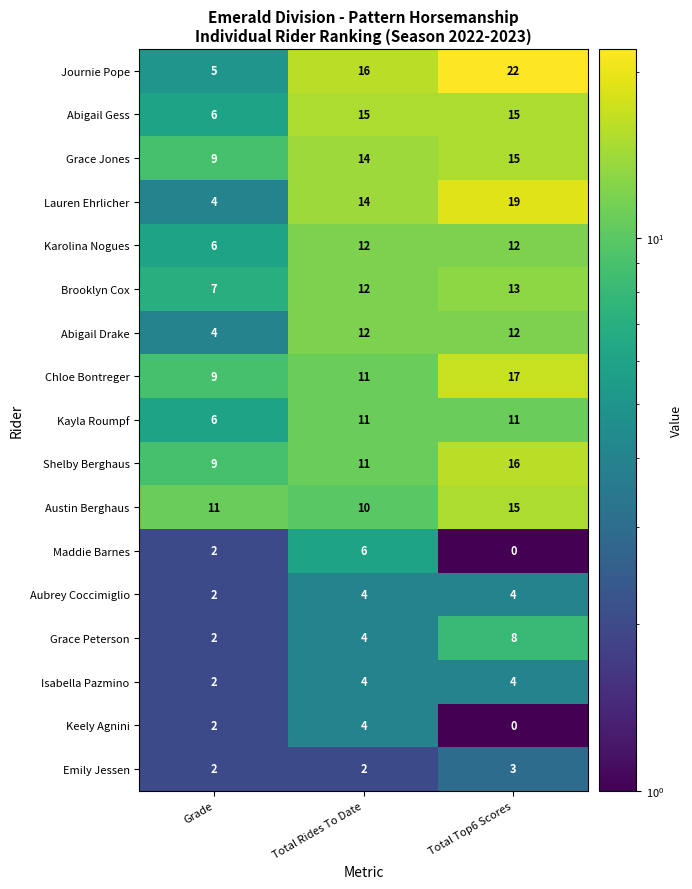

True or false: Aubrey Coccimiglio has a value of 2 at Total Rides To Date.

False